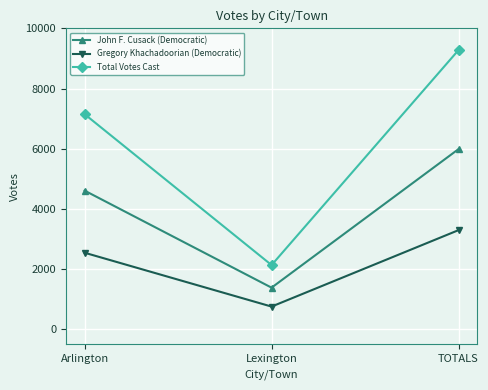

How many series are shown in this chart?

3